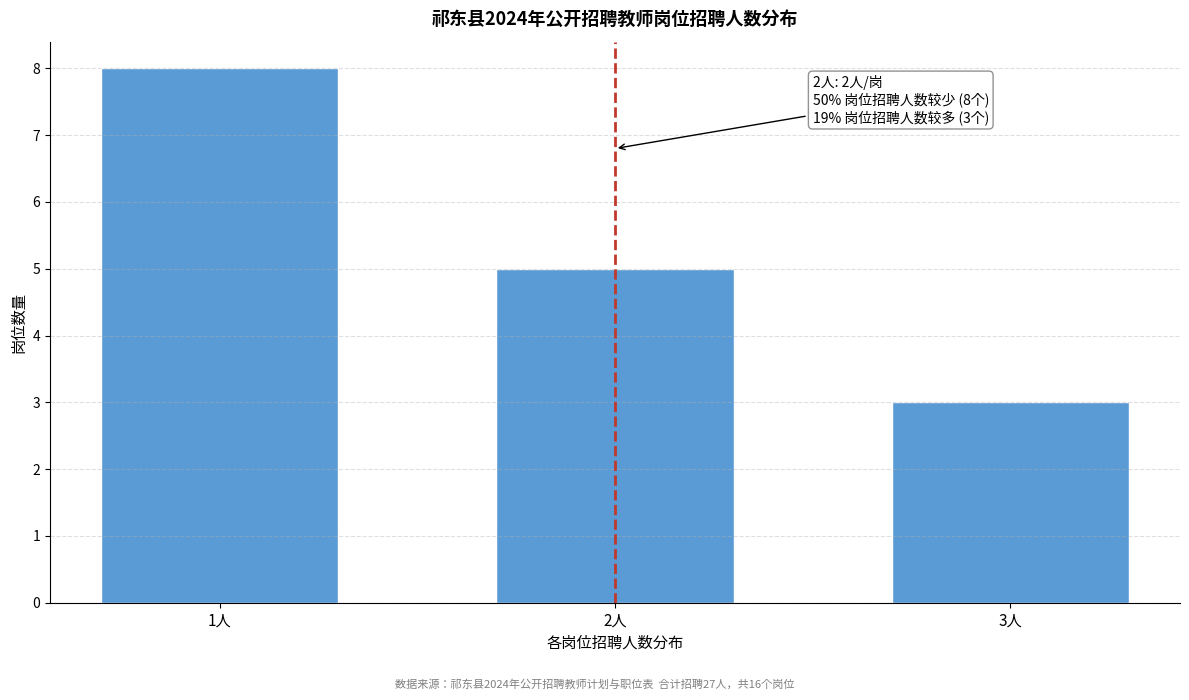

Reading left to right, transcribe all the data shown in this chart.

1人=8	2人=5	3人=3